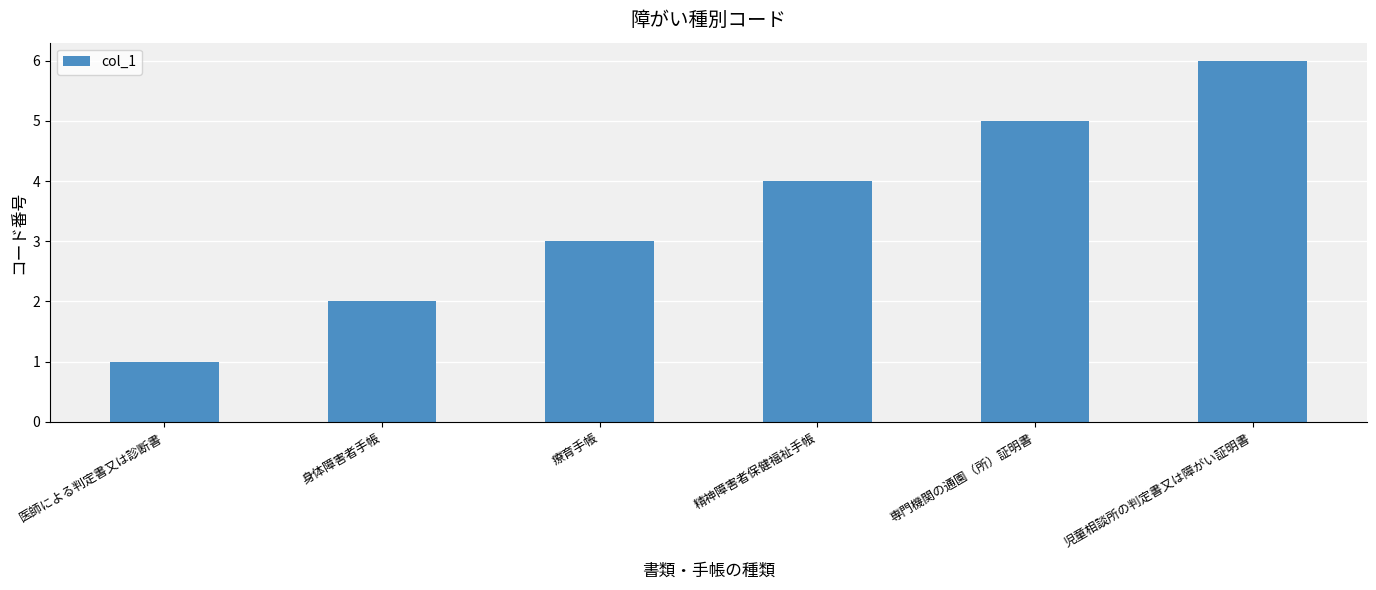

What is the sum of all values?

21